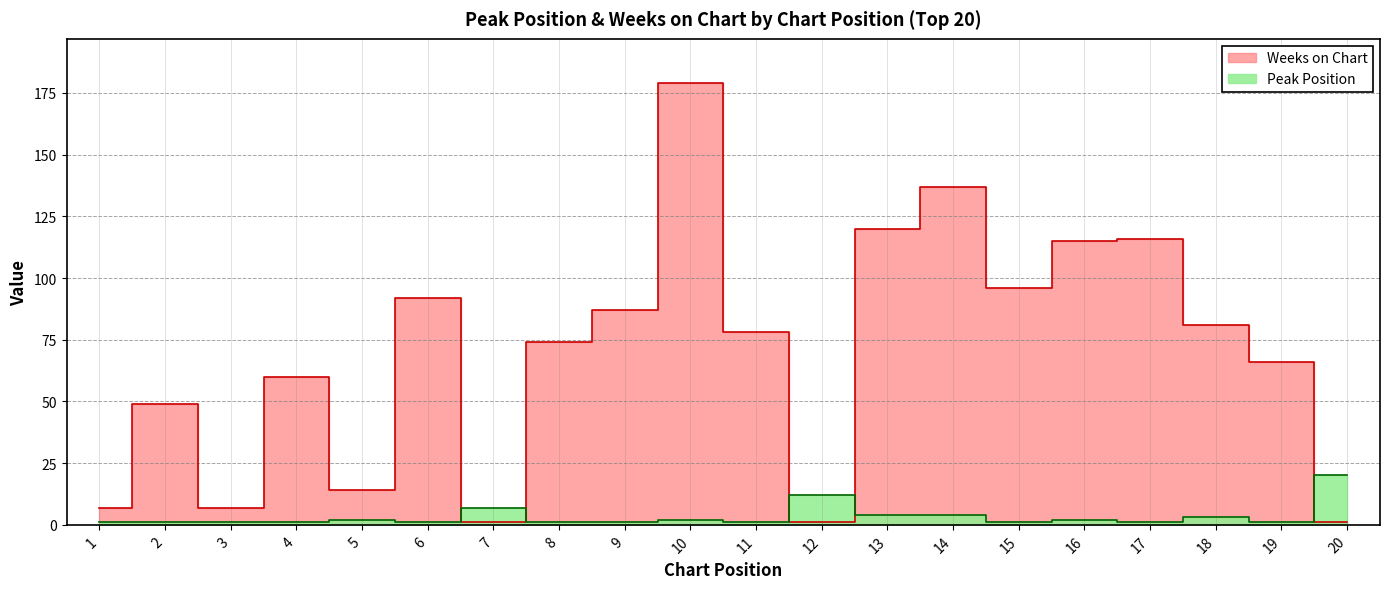

Reading left to right, list all the values displayed in this chart.

Peak Position: 1	1	1	1	2	1	7	1	1	2	1	12	4	4	1	2	1	3	1	20
Weeks on Chart: 7	49	7	60	14	92	1	74	87	179	78	1	120	137	96	115	116	81	66	1